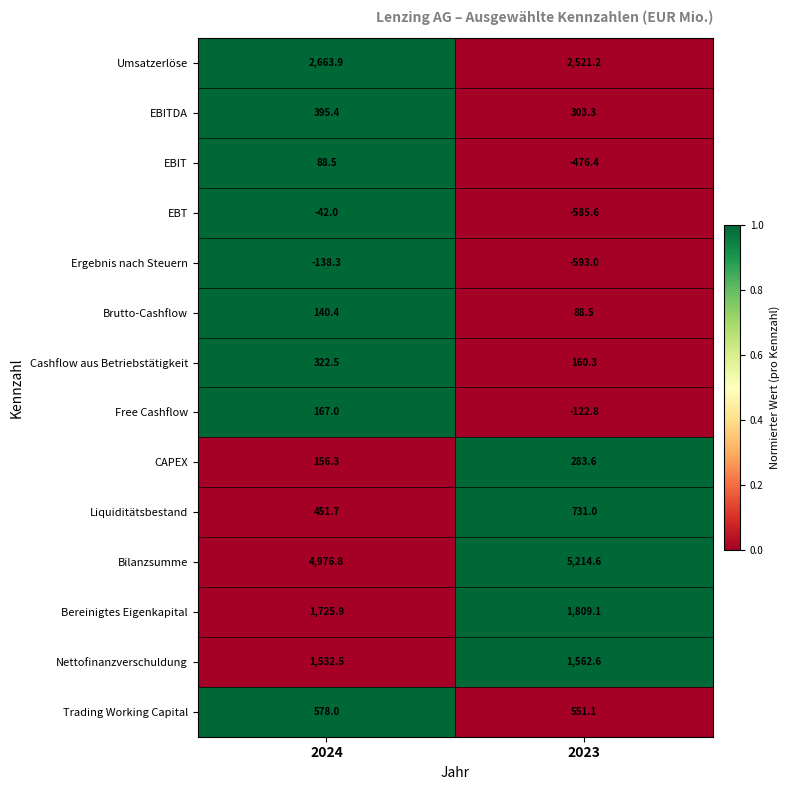

Reading left to right, transcribe all the data shown in this chart.

Umsatzerlöse: 2024=2663.9	2023=2521.2
EBITDA: 2024=395.4	2023=303.3
EBIT: 2024=88.5	2023=-476.4
EBT: 2024=-42.0	2023=-585.6
Ergebnis nach Steuern: 2024=-138.3	2023=-593.0
Brutto-Cashflow: 2024=140.4	2023=88.5
Cashflow aus Betriebstätigkeit: 2024=322.5	2023=160.3
Free Cashflow: 2024=167.0	2023=-122.8
CAPEX: 2024=156.3	2023=283.6
Liquiditätsbestand: 2024=451.7	2023=731.0
Bilanzsumme: 2024=4976.8	2023=5214.6
Bereinigtes Eigenkapital: 2024=1725.9	2023=1809.1
Nettofinanzverschuldung: 2024=1532.5	2023=1562.6
Trading Working Capital: 2024=578.0	2023=551.1